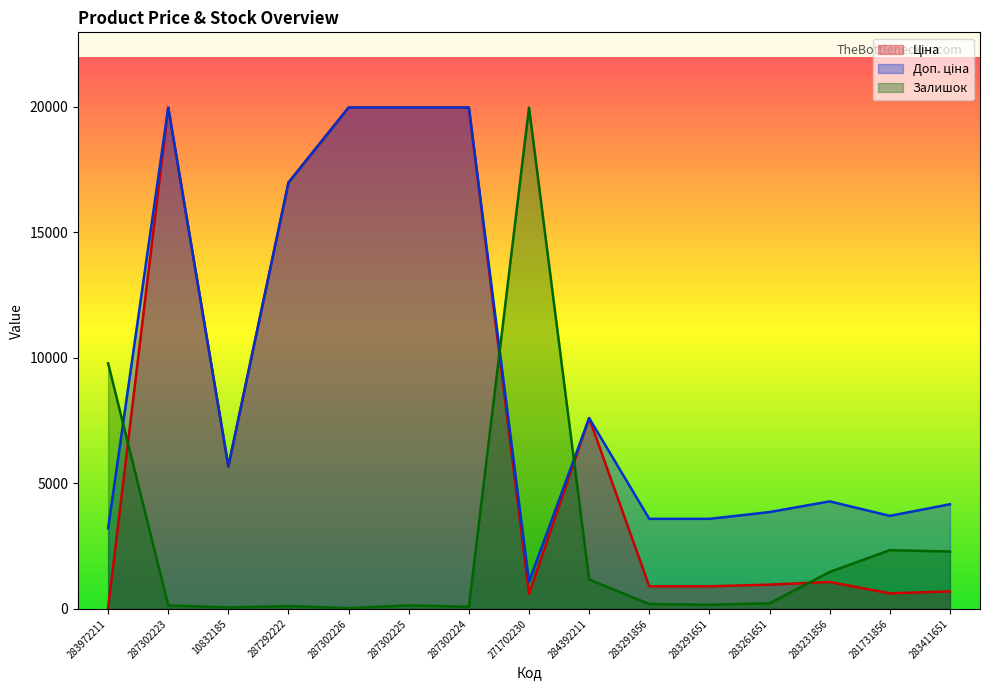

Between 287302224 and 283231856, which series saw the biggest shift?

Ціна